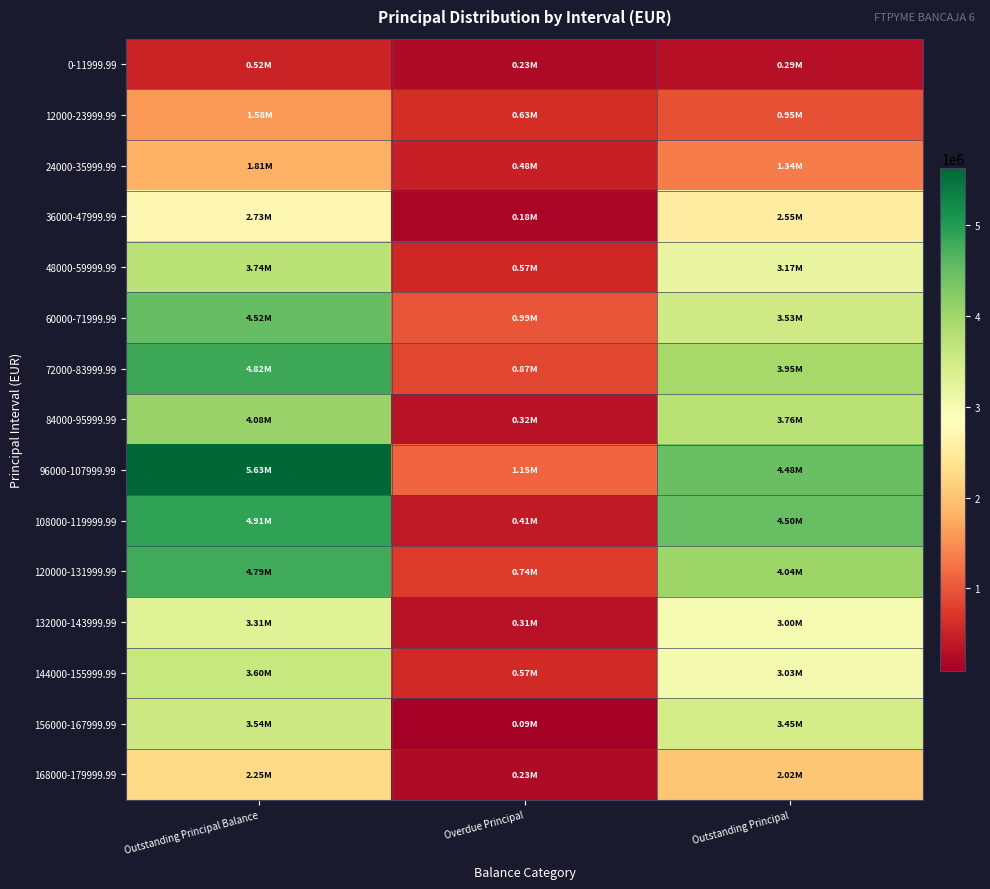

Between Overdue Principal and Outstanding Principal Balance, which is larger?

Outstanding Principal Balance